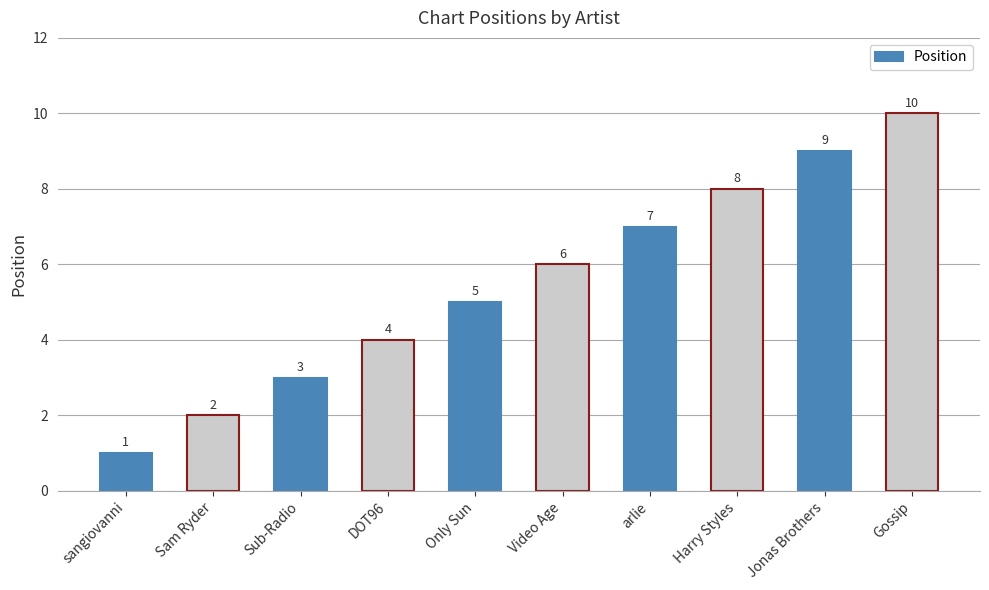

The chart shows a value of 5 at Only Sun. True or false?

True